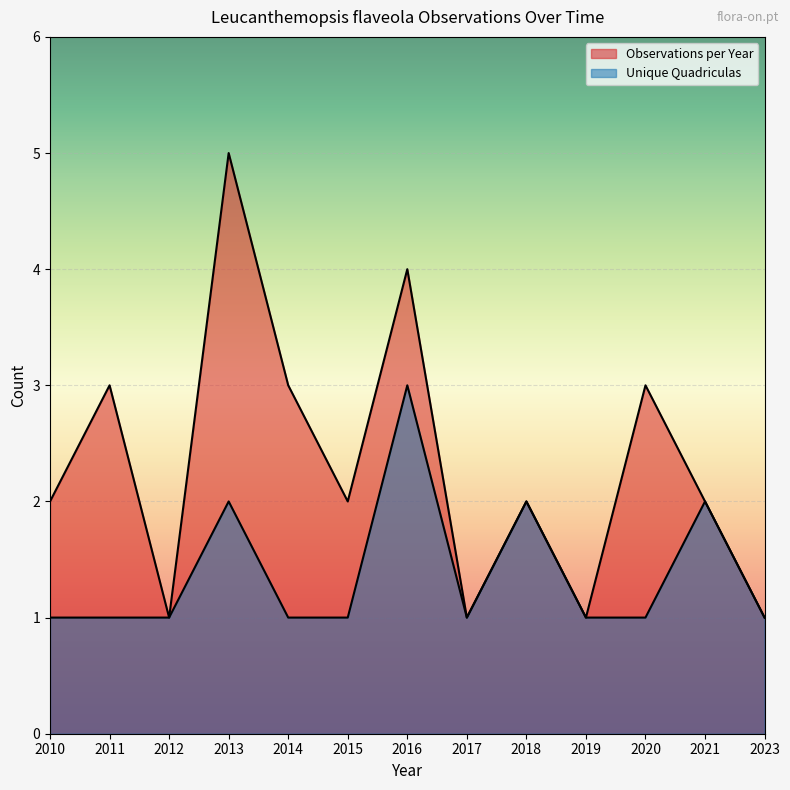

What is the value of the Observations per Year point at the 2nd from the left?

3